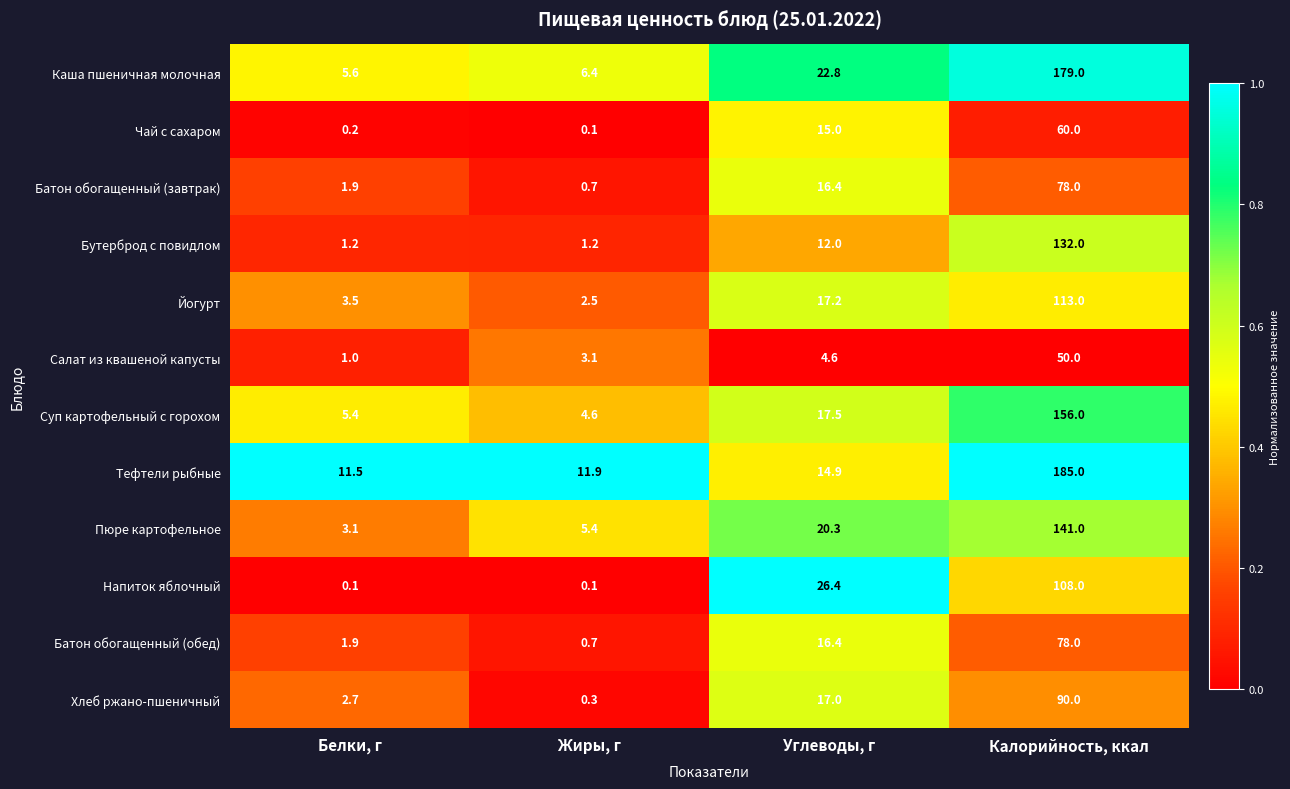

Is it true that Суп картофельный с горохом equals 5.4 at Белки, г?

True